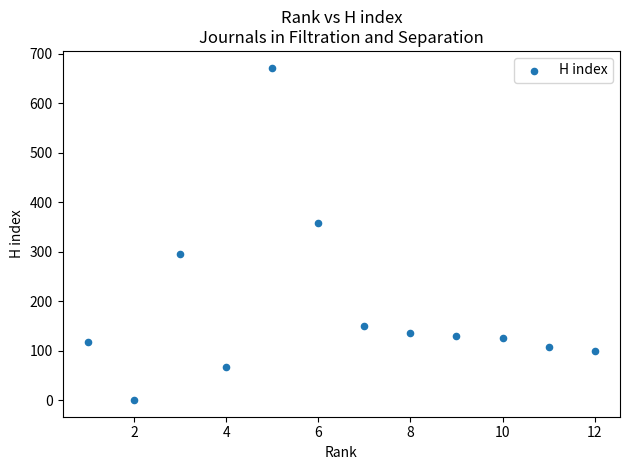

What is the average Y value?

188